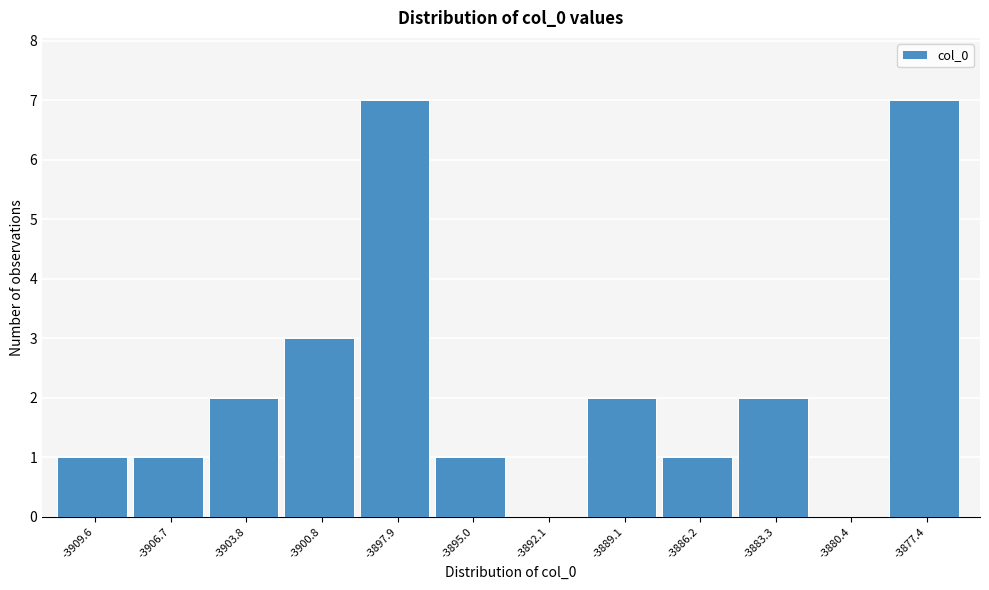

Reading left to right, transcribe this chart: for each bar, give the range it covers on the x-axis and its height. Neither the bar edges nor the heights are printed on the chart, so give them approximately, as read against the axes.

-3911.0 to -3908.0: 1
-3908.0 to -3905.0: 1
-3905.0 to -3902.5: 2
-3902.5 to -3899.5: 3
-3899.5 to -3896.5: 7
-3896.5 to -3893.5: 1
-3893.5 to -3890.5: 0
-3890.5 to -3887.5: 2
-3887.5 to -3884.5: 1
-3884.5 to -3882.0: 2
-3882.0 to -3879.0: 0
-3879.0 to -3876.0: 7